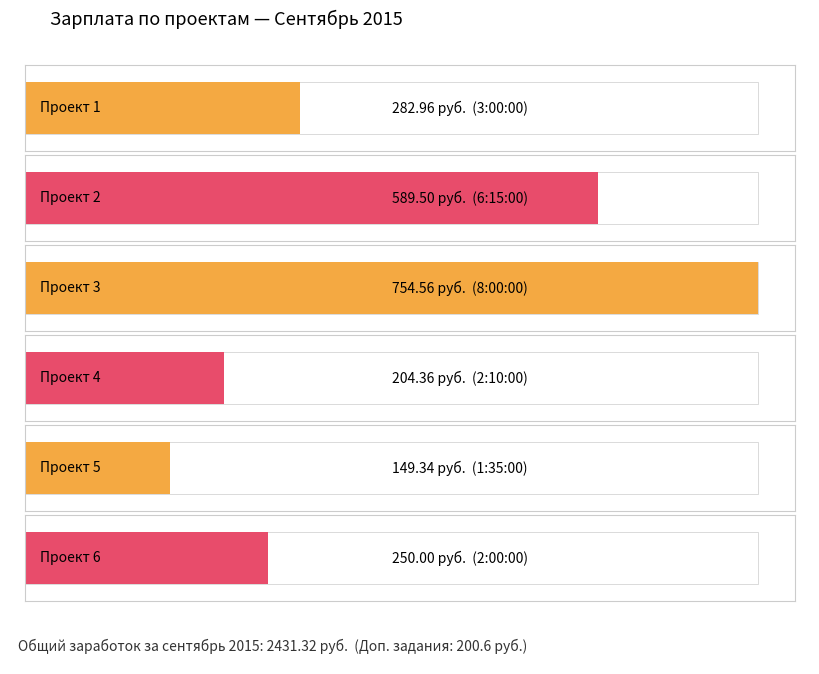

Does the chart contain any negative values?

No